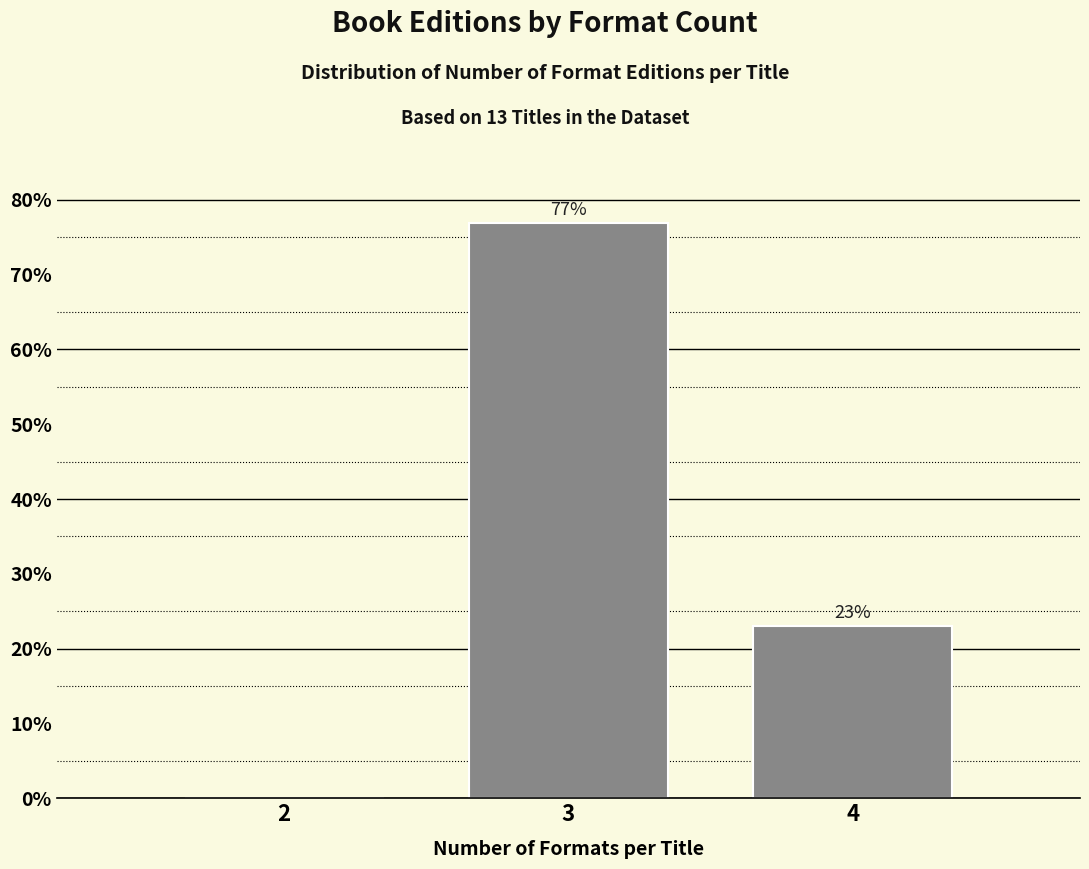

What is the greatest value displayed?

76.9